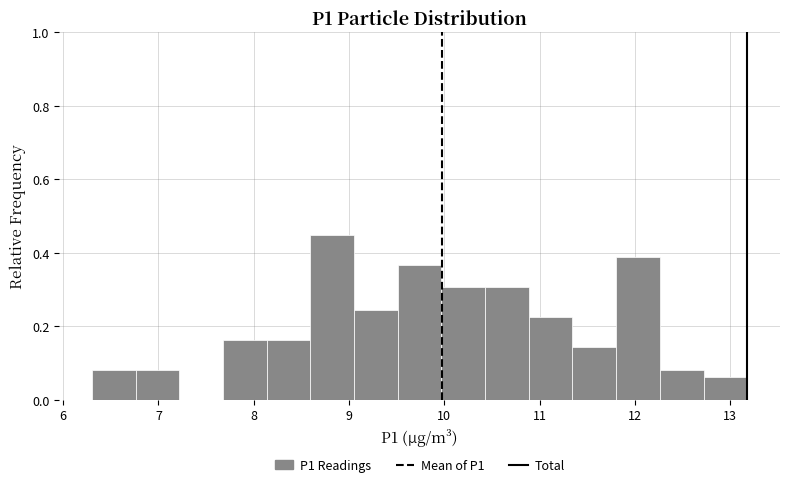

What is the height of the bar covering 10.9 to 11.3 on the x-axis? Neither the bar edges nor the heights are printed on the chart, so give them approximately, as read against the axes.

0.22